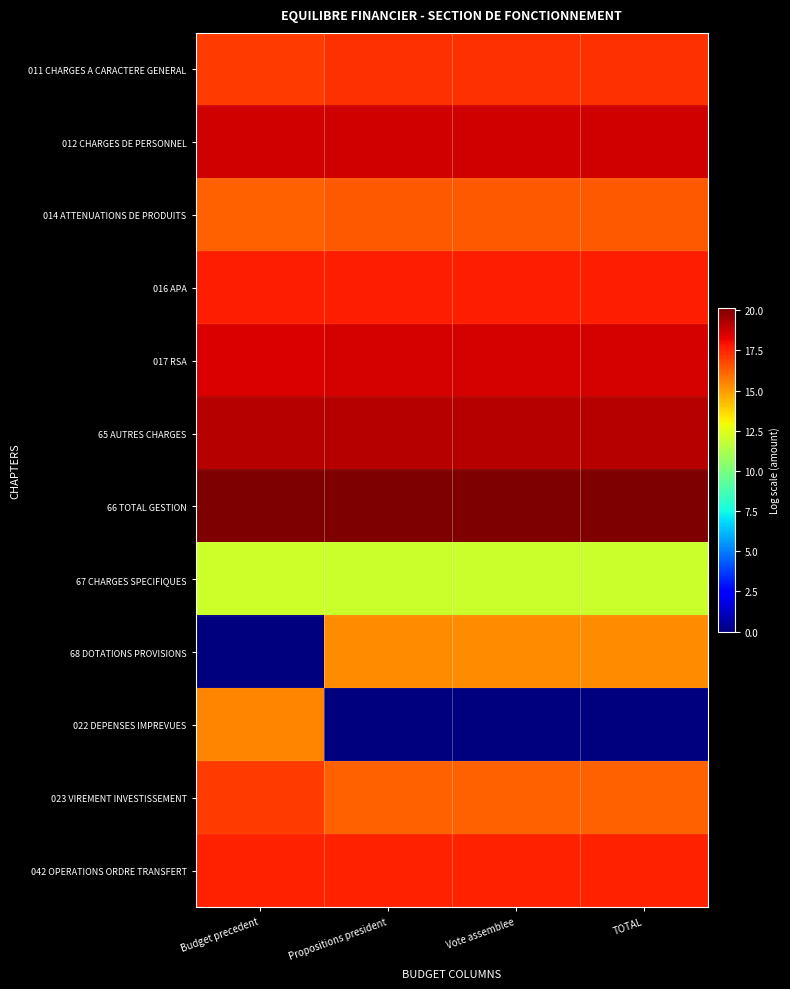

What is the total value across all series at Budget precedent?

189.5